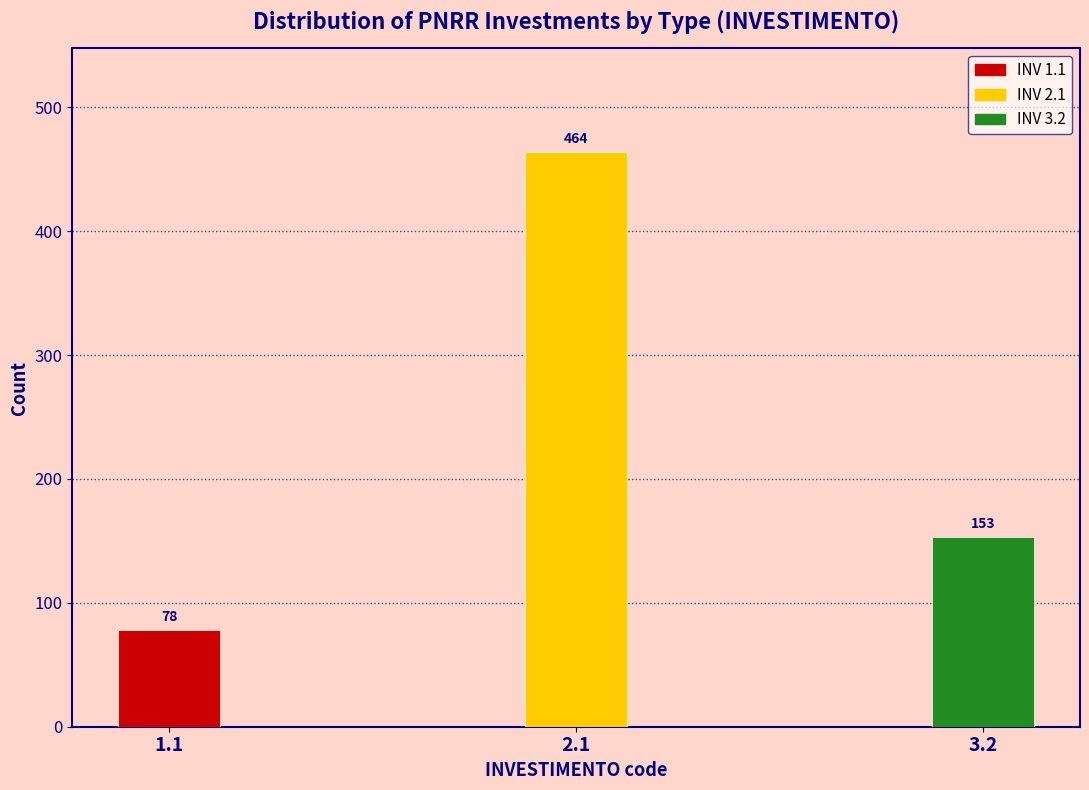

Reading right to left, list all the values displayed in this chart.

153	464	78